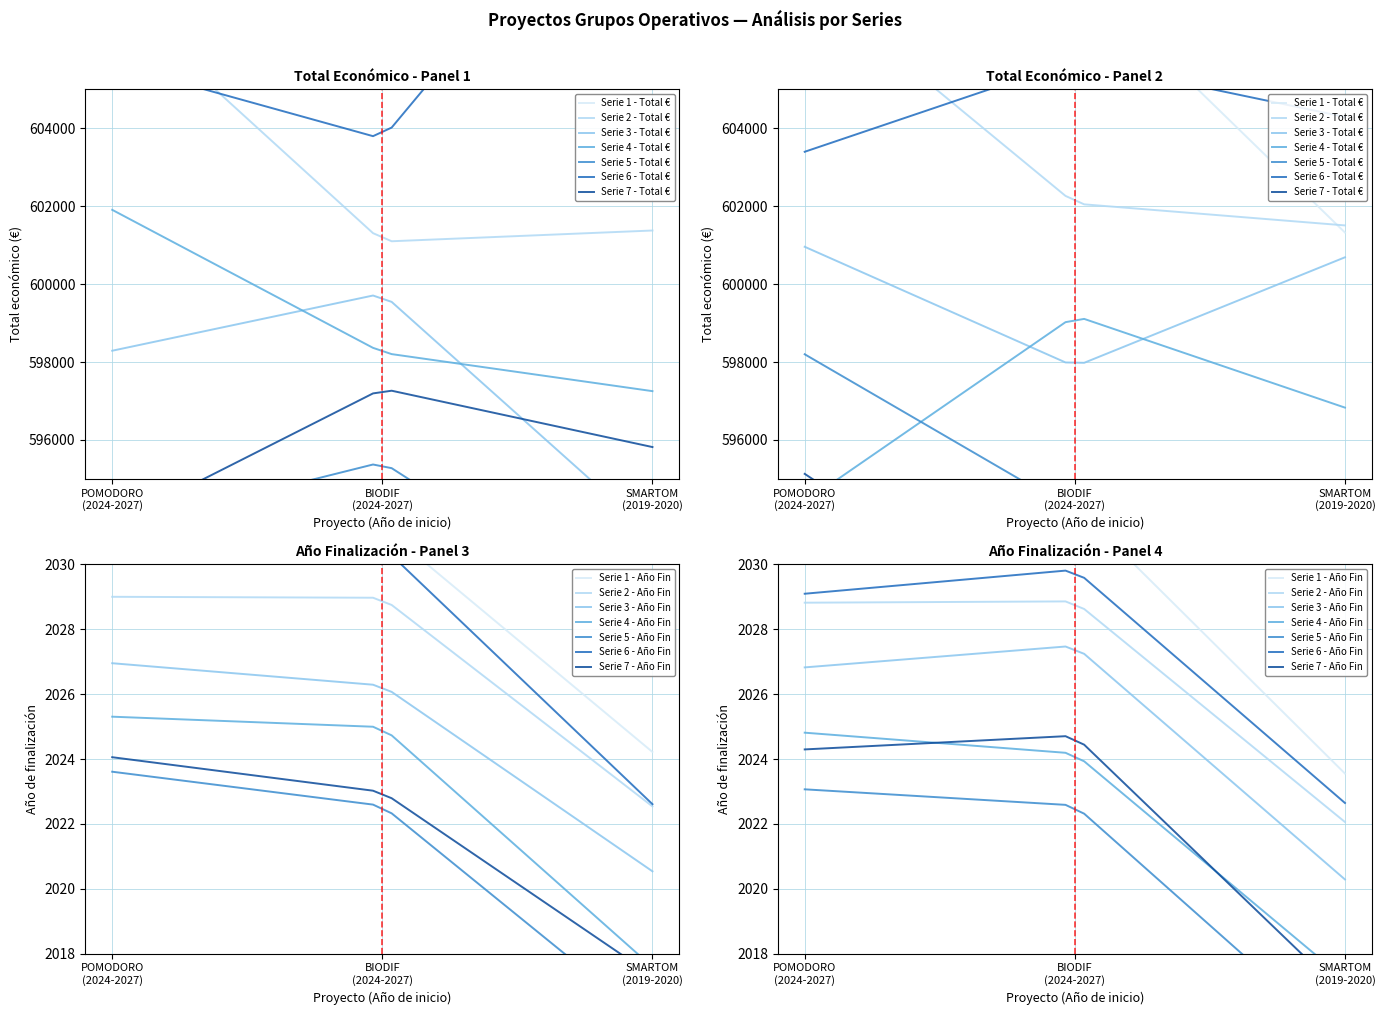

Which category has the lowest value across all series?

2019